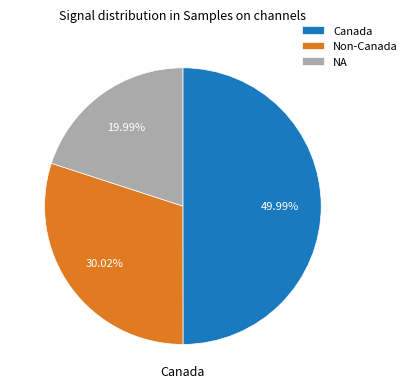

Does Non-Canada represent more than half of the total?

No